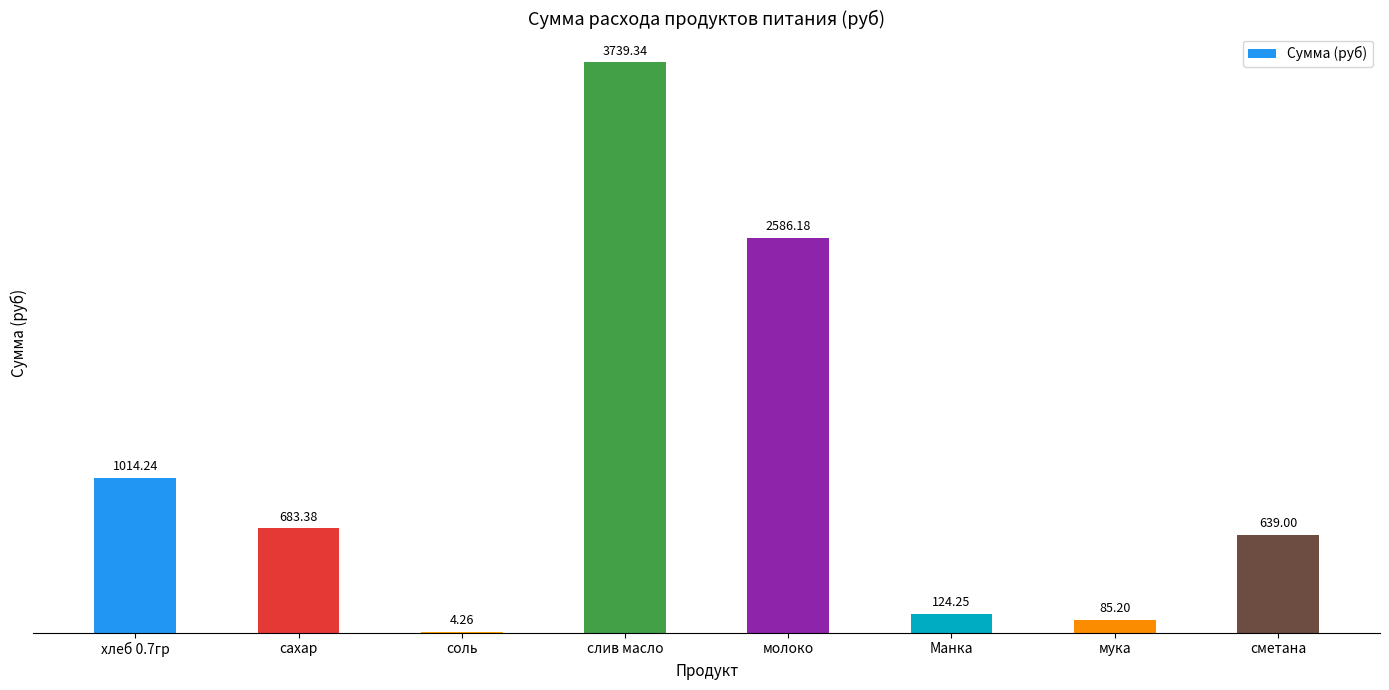

How many values exceed 683?

4